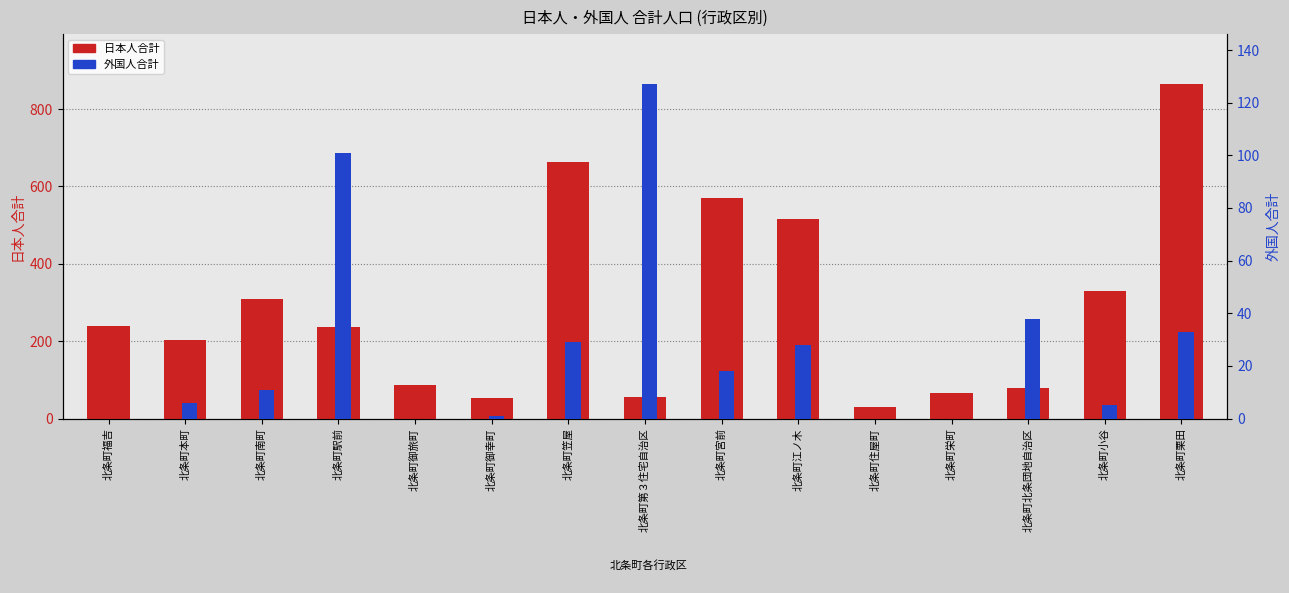

Rank the categories by 外国人合計 value from highest to lowest.

北条町第３住宅自治区, 北条町駅前, 北条町北条団地自治区, 北条町栗田, 北条町笠屋, 北条町江ノ木, 北条町宮前, 北条町南町, 北条町本町, 北条町小谷, 北条町御幸町, 北条町福吉, 北条町御旅町, 北条町住屋町, 北条町栄町